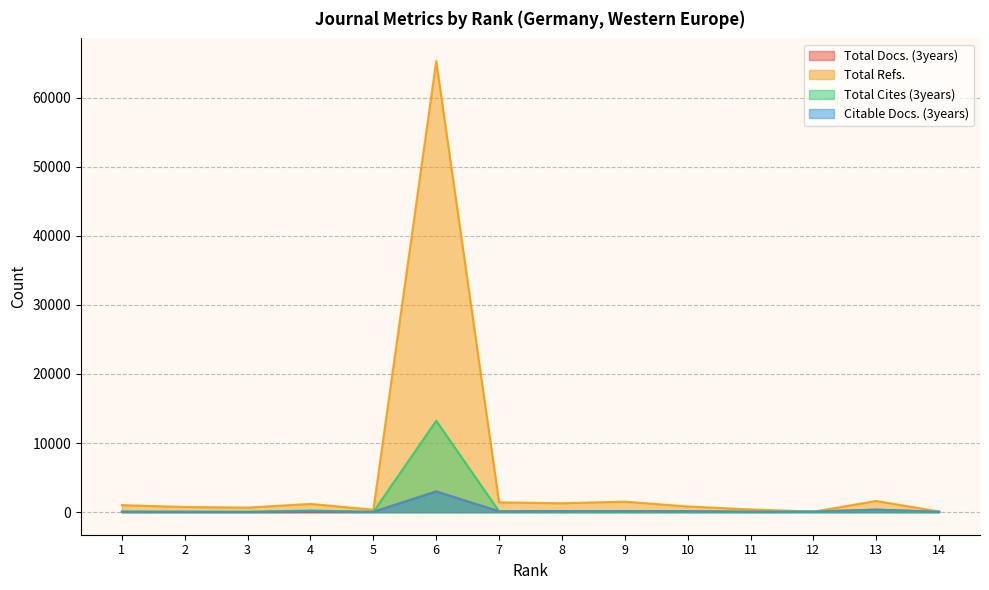

Rank the series by their maximum value, from lowest to highest.

Citable Docs. (3years), Total Docs. (3years), Total Cites (3years), Total Refs.